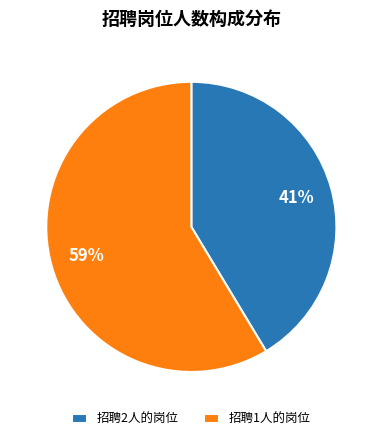

To the nearest percent, what is the average slice percentage?

50%